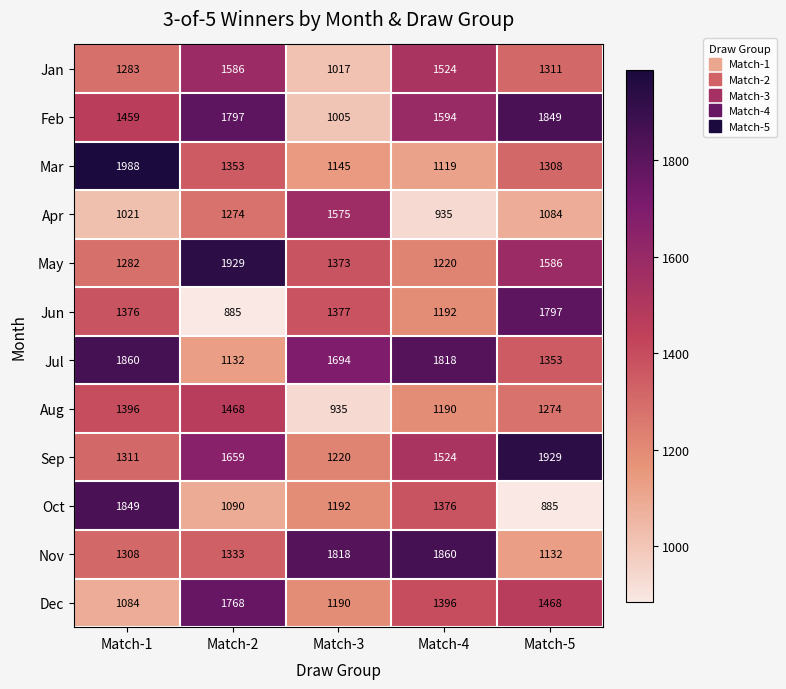

What is the spread (max minus min) of values at Match-2?

1044